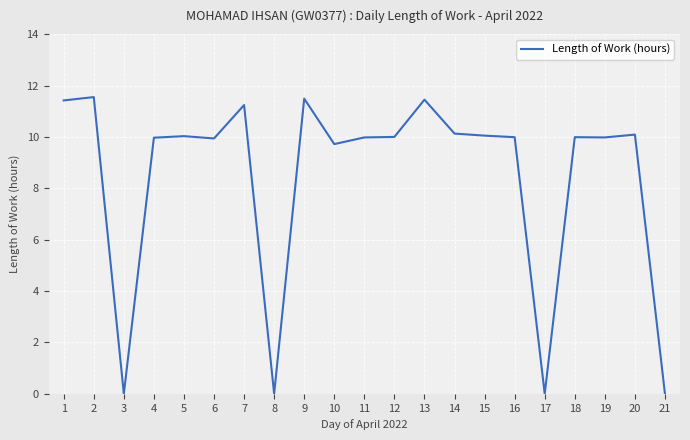

What is the maximum value shown in the chart?

11.6